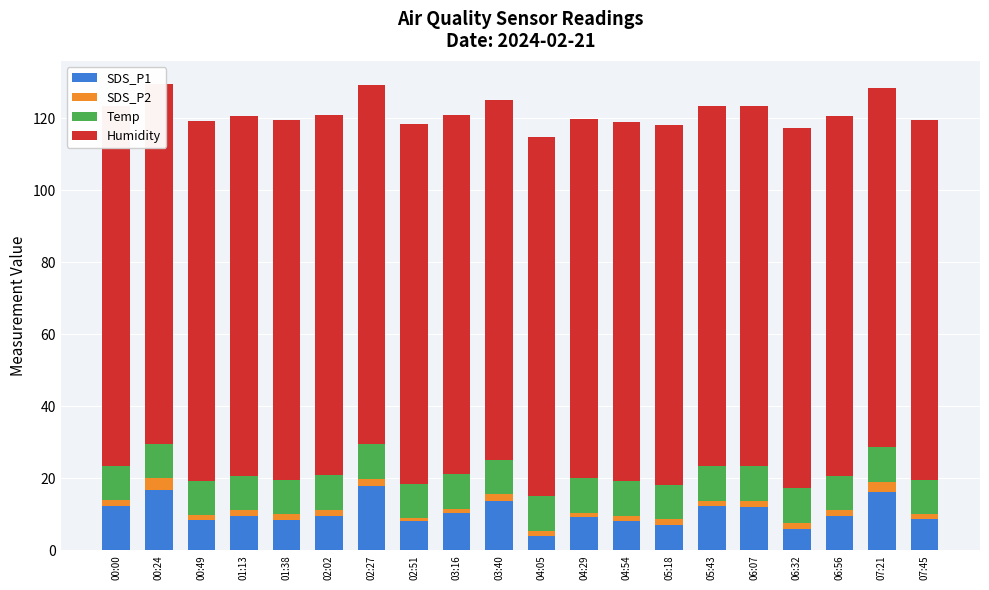

What is the label of the 10th bar from the left?

03:40